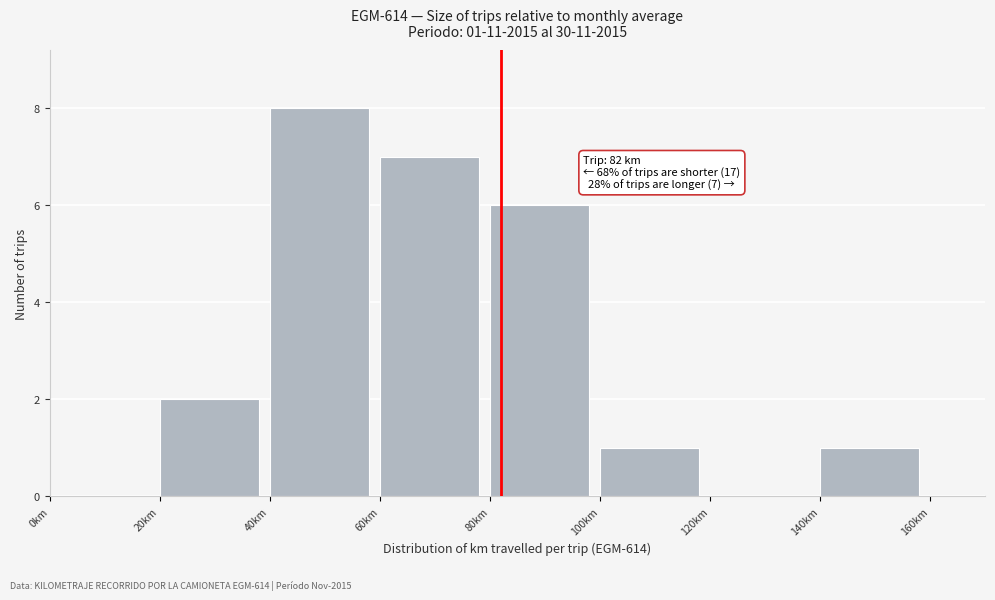

Which range on the x-axis has the tallest bar?

40 to 60